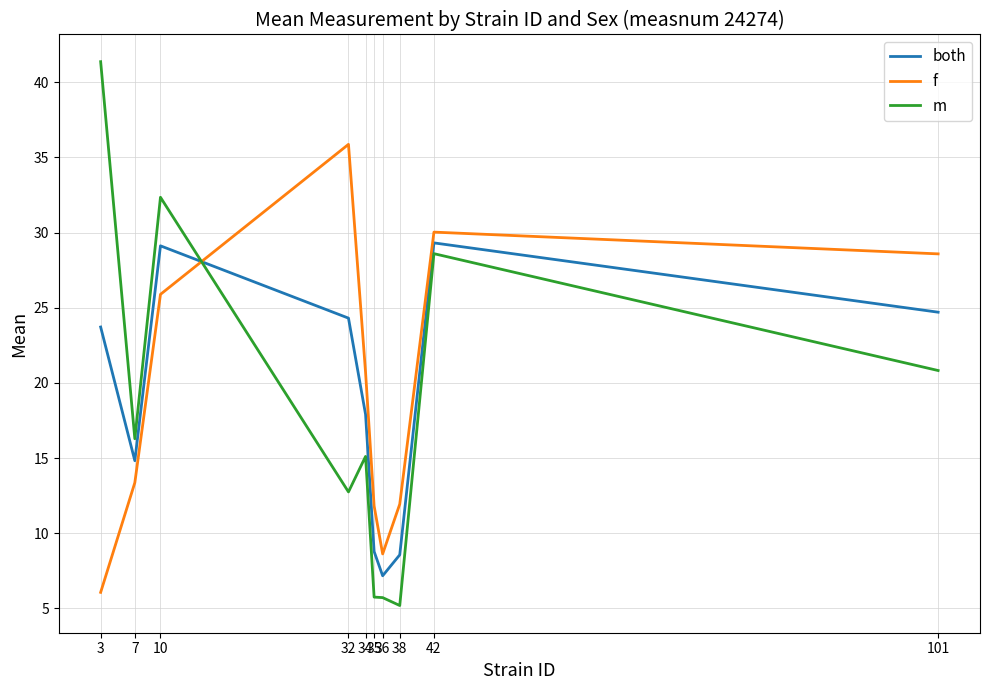

The value of both at 3 is 23.7. True or false?

True